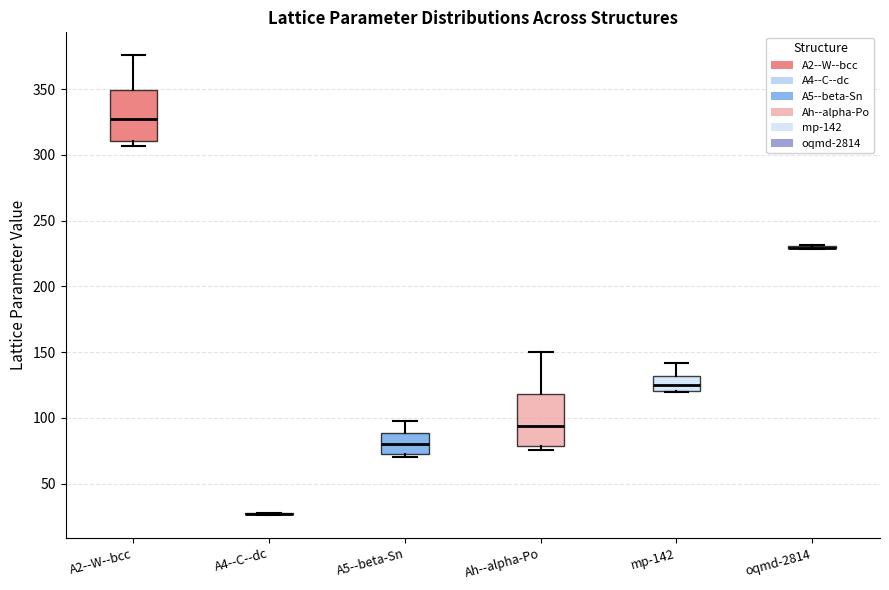

Reading left to right, transcribe this box plot: for each box, give where its median line is, the range the box spans, and where its two whiskers end, as read against the y-axis. The values are not printed on the chart, so give them approximately, as read against the axis.

A2--W--bcc: median 325, box 310 to 350, whiskers 305 to 375
A4--C--dc: box collapsed to a line at 25, whiskers 25 to 30
A5--beta-Sn: median 80, box 75 to 90, whiskers 70 to 100
Ah--alpha-Po: median 95, box 80 to 120, whiskers 75 to 150
mp-142: median 125, box 120 to 130, whiskers 120 to 140
oqmd-2814: box collapsed to a line at 230, whiskers 230 to 230